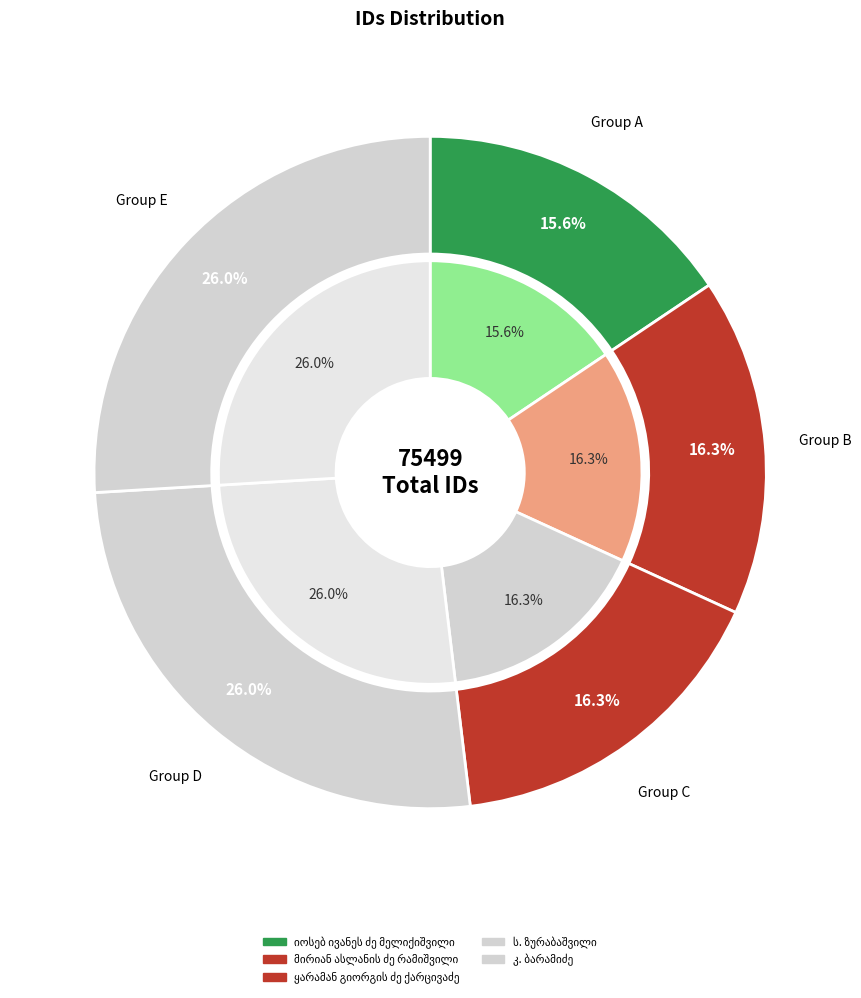

To the nearest percent, what is the difference between the იოსებ ივანეს ძე მელიქიშვილი and კ. ბარამიძე slice percentages?

10%